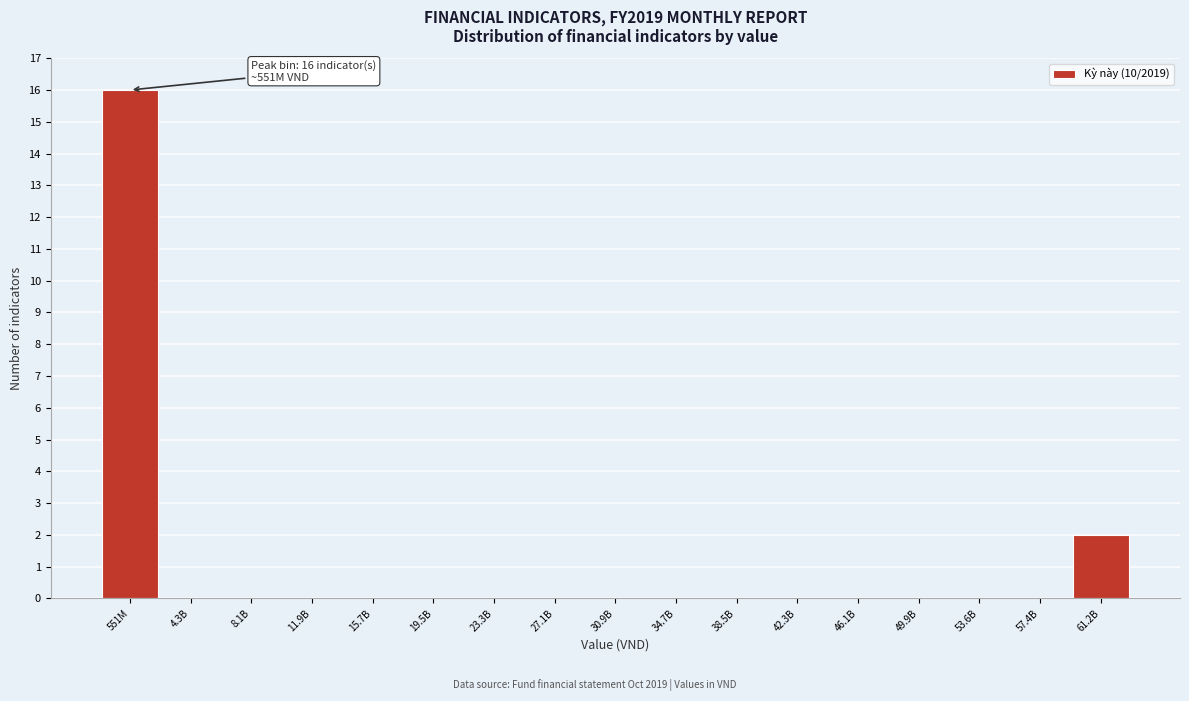

Reading right to left, what are all the values shown in this chart?

61.2B=2	57.4B=0	53.6B=0	49.9B=0	46.1B=0	42.3B=0	38.5B=0	34.7B=0	30.9B=0	27.1B=0	23.3B=0	19.5B=0	15.7B=0	11.9B=0	8.1B=0	4.3B=0	551M=16